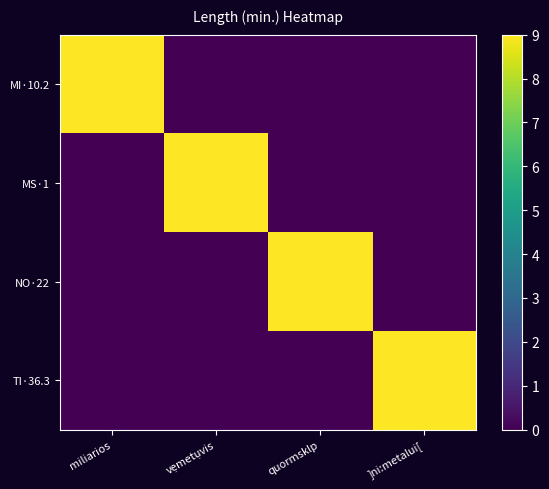

What is the greatest value displayed?

9